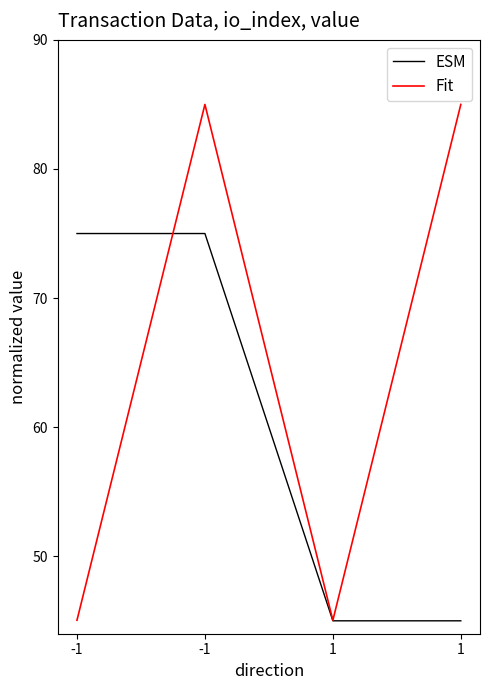

How many distinct data groups are displayed?

2